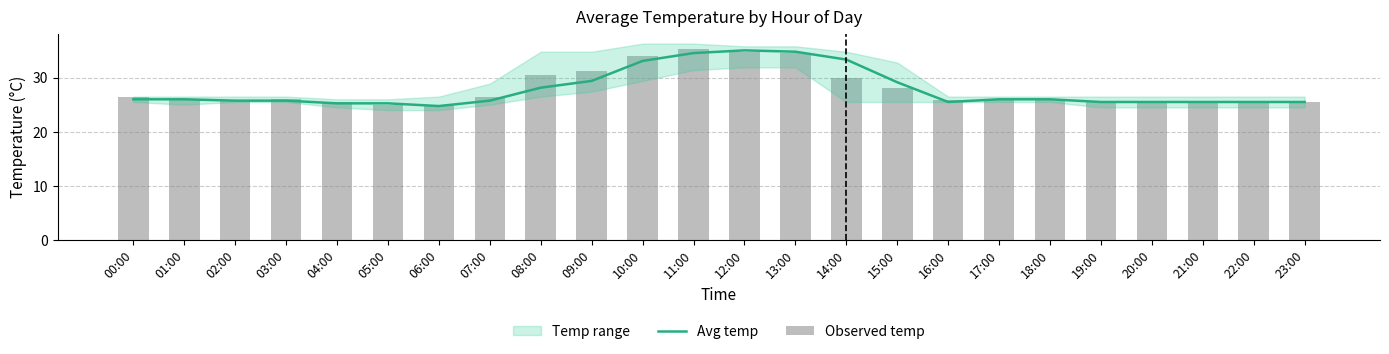

True or false: Avg temp has a value of 24.8 at 06:00.

True